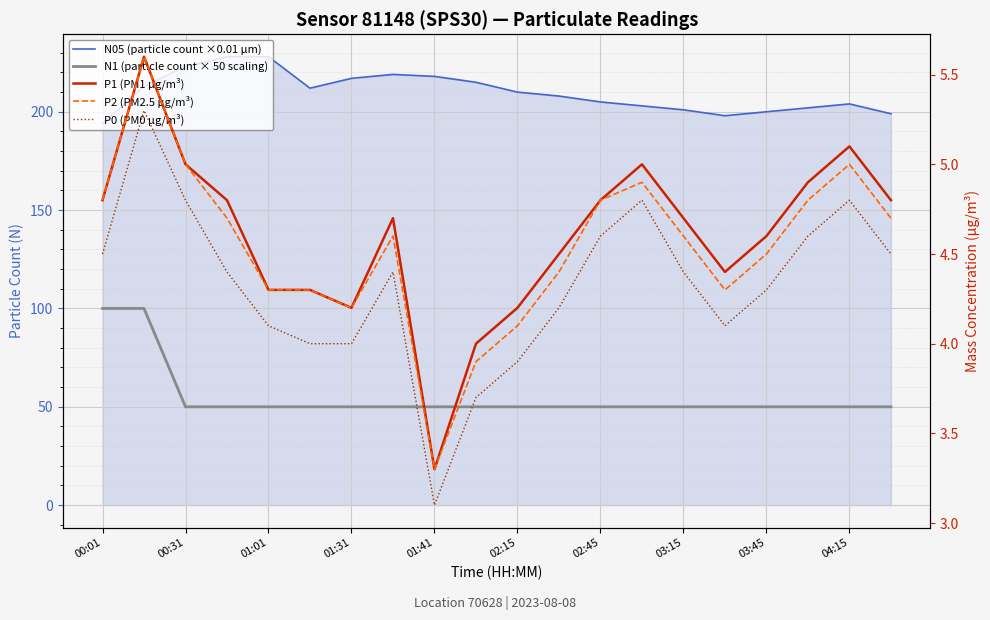

What is the difference between the maximum and minimum values in the P2 (PM2.5 µg/m³) series?

2.3